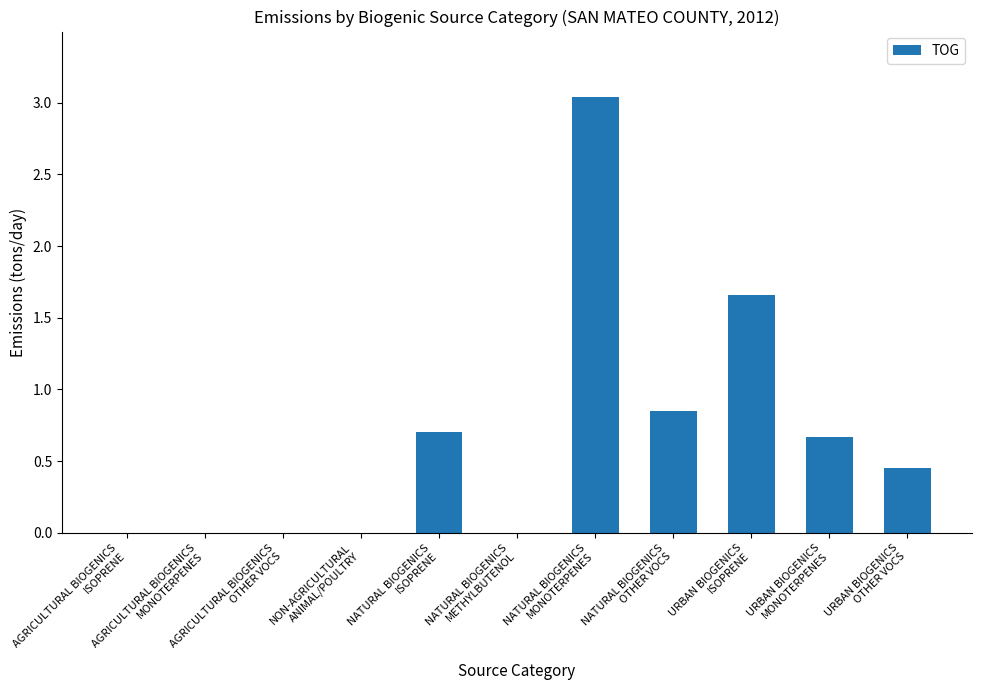

What is the sum of all values?

7.4